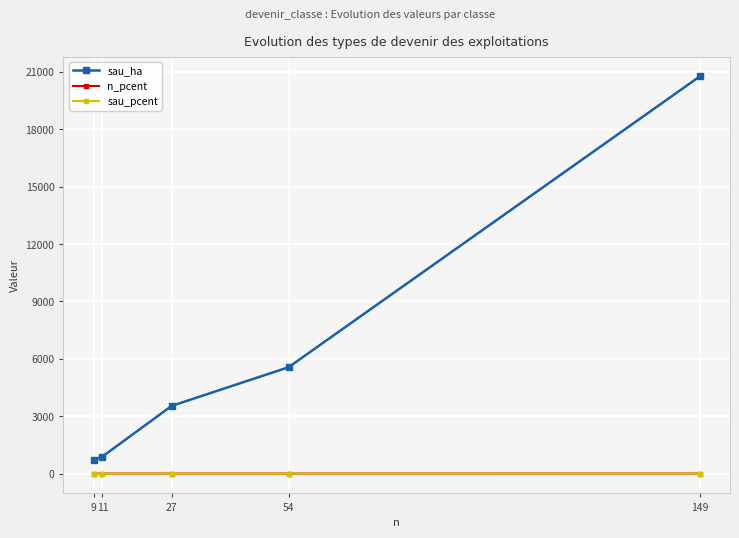

What is the spread (max minus min) of values at 11?

890.0